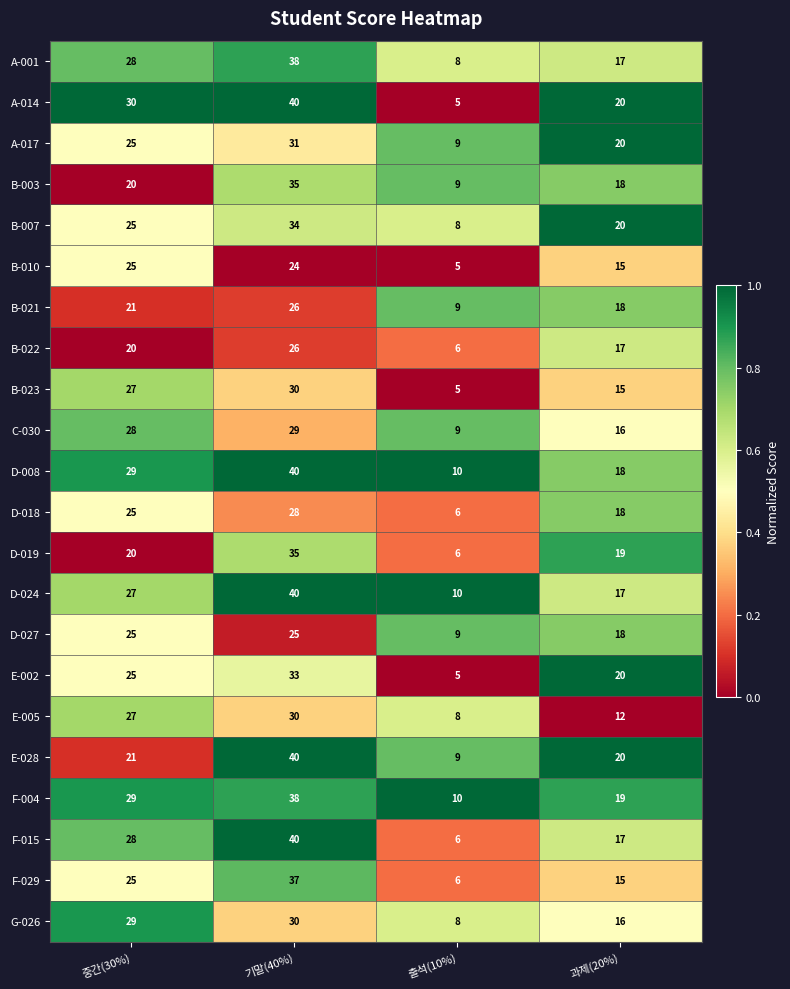

What is the spread (max minus min) of values at 출석(10%)?

5